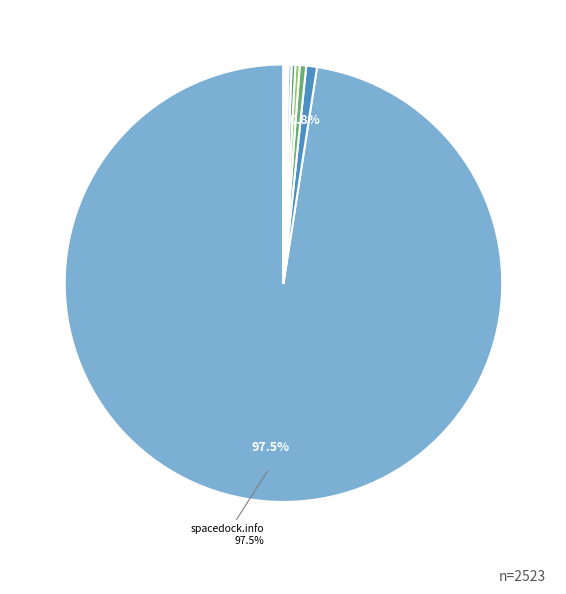

Count the number of slices in the pie.

11